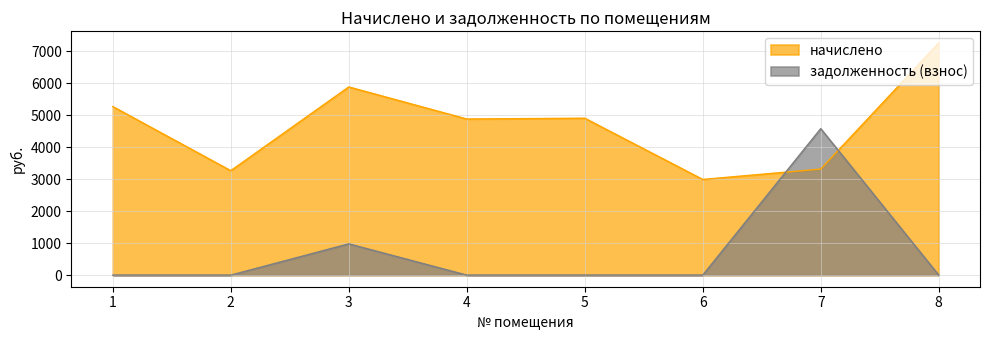

How many data points in задолженность (взнос) are above 0?

2